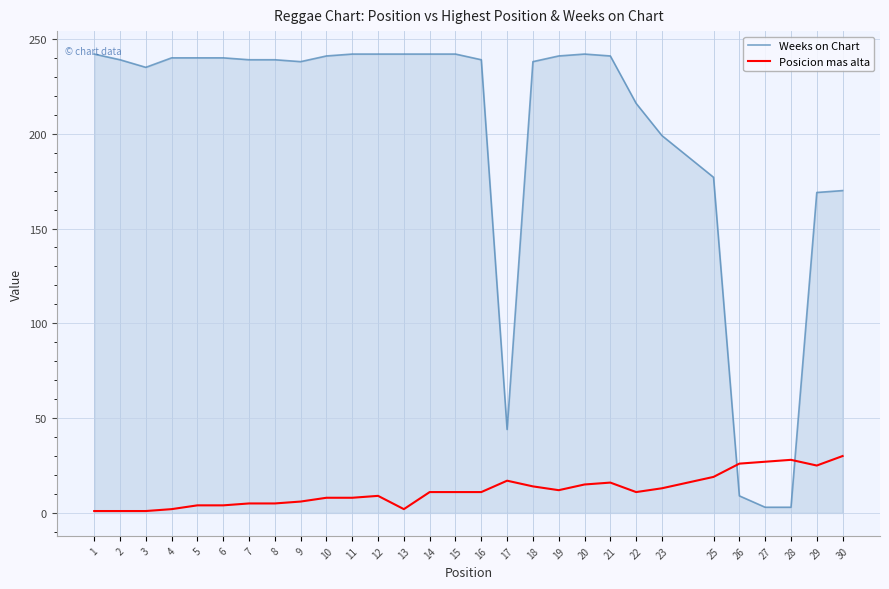

Between 10 and 27, which series saw the biggest shift?

Weeks on Chart